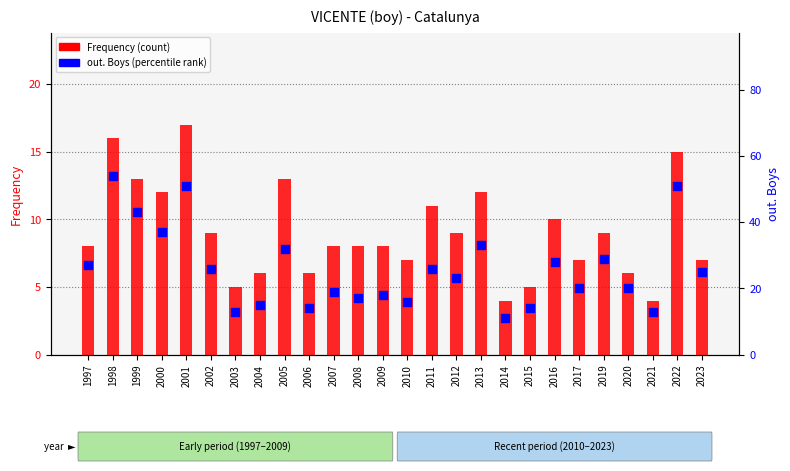

Which series has the largest Y range (max minus min)?

out. Boys (percentile rank)